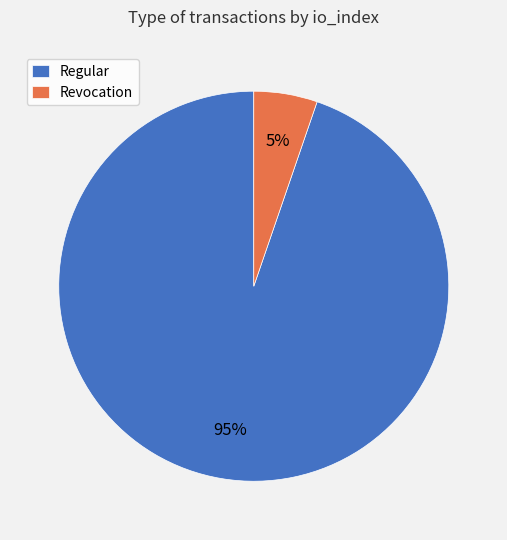

To the nearest percent, what is the combined percentage of Regular and Revocation?

100%